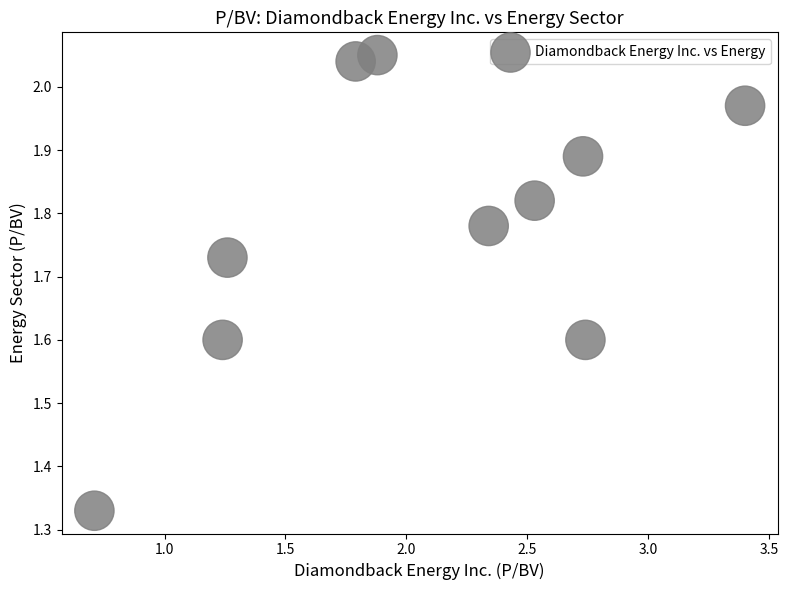

What is the range of X values (max minus min)?

2.7